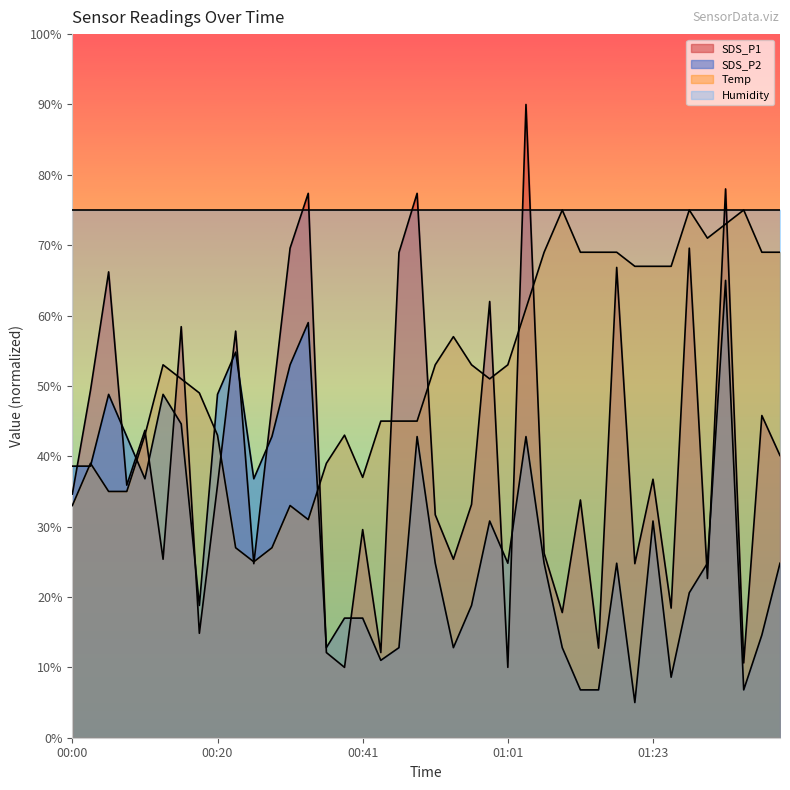

Is it true that Temp equals 69.0 at 01:06?

True